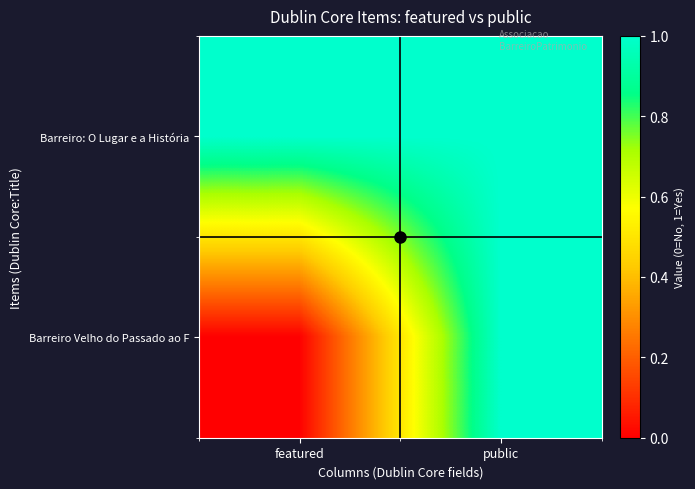

Reading left to right, extract all data points from this chart.

Barreiro: O Lugar e a História: featured=1	public=1
Barreiro Velho do Passado ao F: featured=0	public=1